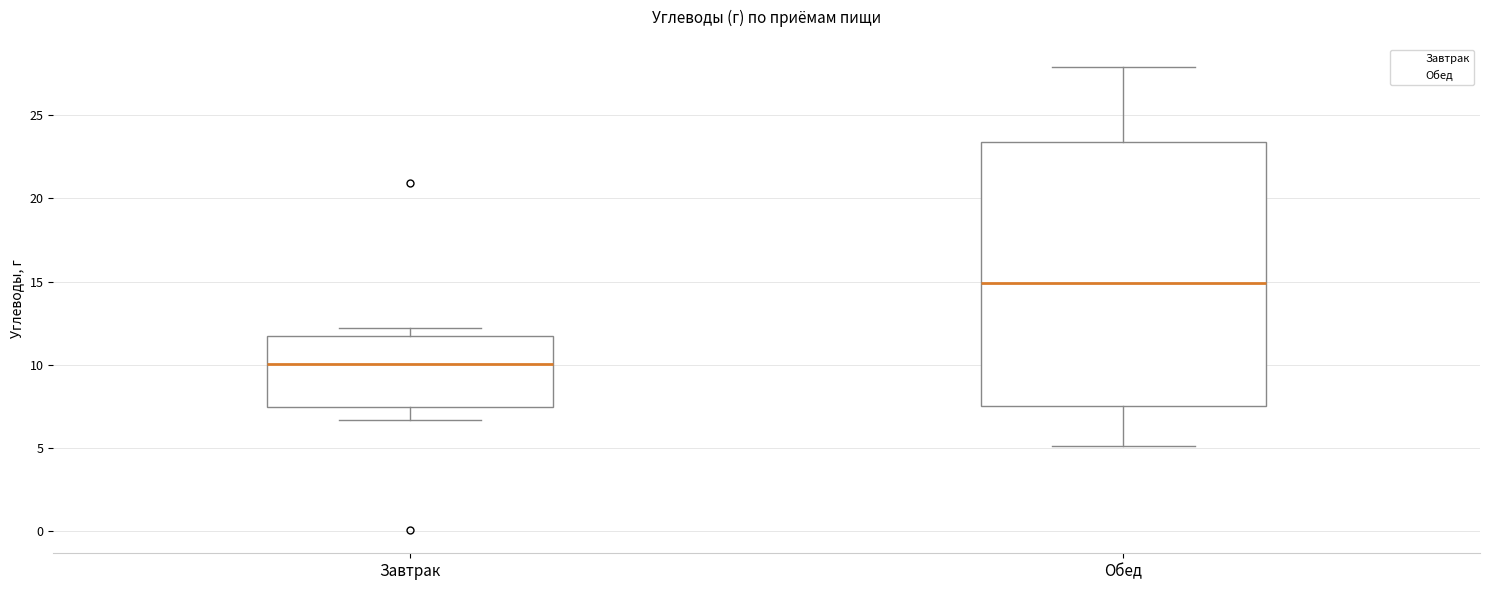

Reading left to right, transcribe this box plot: for each box, give where its median line is, the range the box spans, and where its two whiskers end, as read against the y-axis. The values are not printed on the chart, so give them approximately, as read against the axis.

Завтрак: median 10.0, box 7.5 to 11.5, whiskers 6.5 to 12.0
Обед: median 15.0, box 7.5 to 23.5, whiskers 5.0 to 28.0